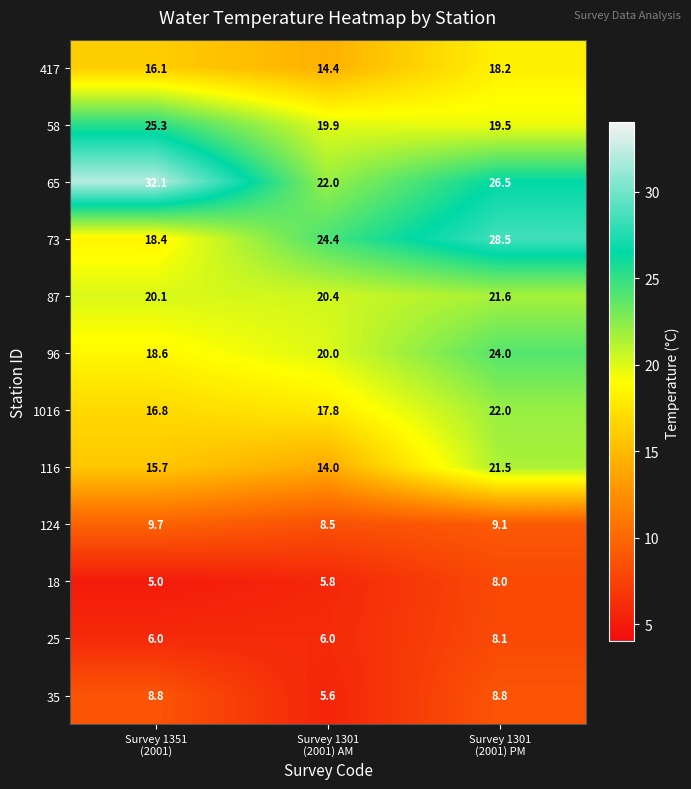

What is the maximum value shown in the chart?

32.1